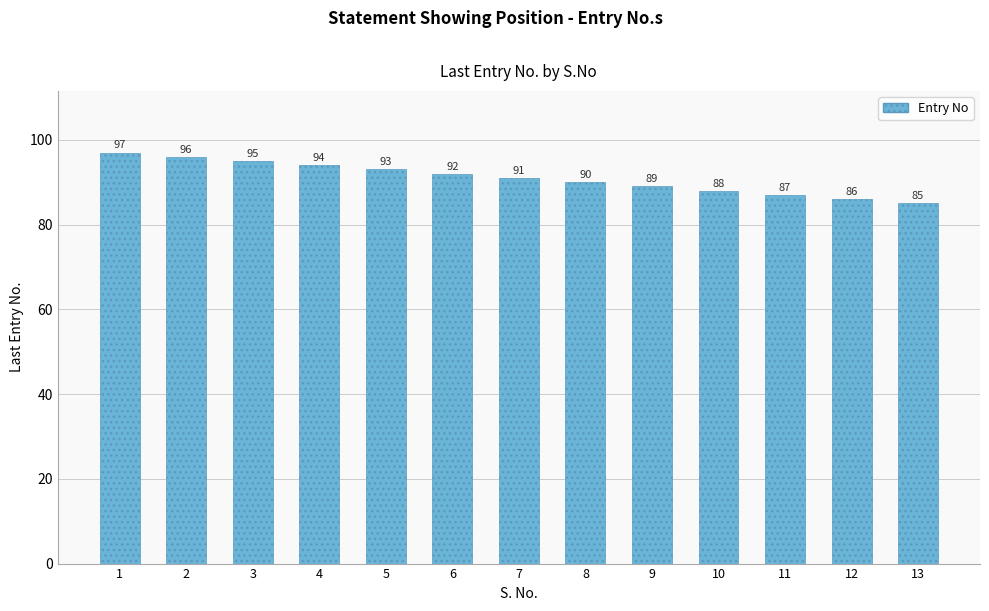

Reading right to left, extract all data points from this chart.

85	86	87	88	89	90	91	92	93	94	95	96	97